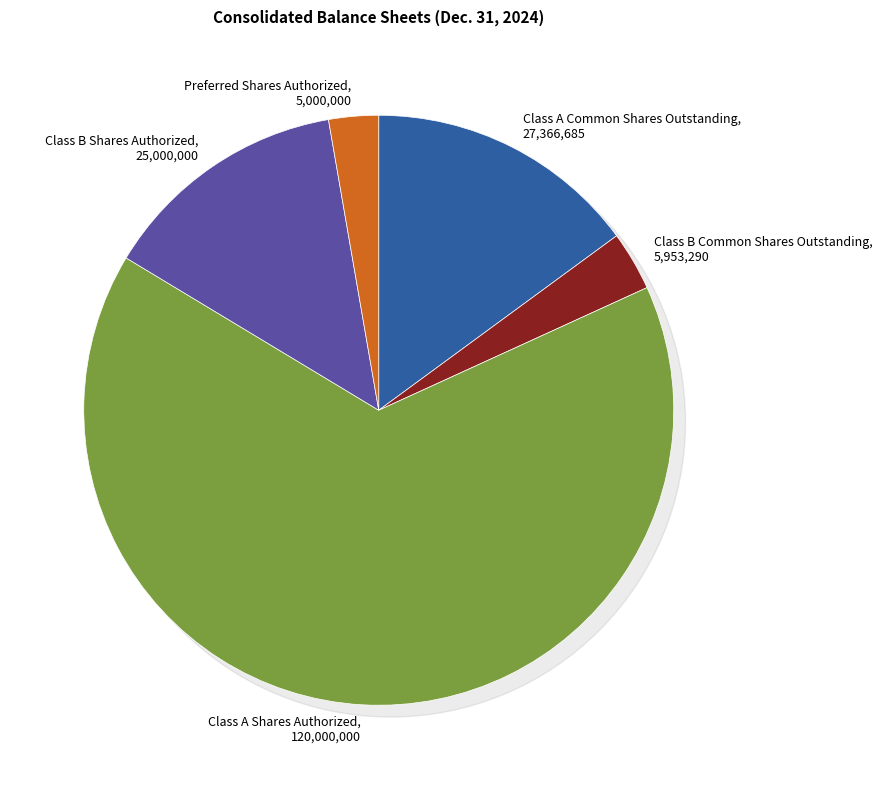

To the nearest percent, what portion does Preferred Shares Authorized represent?

3%